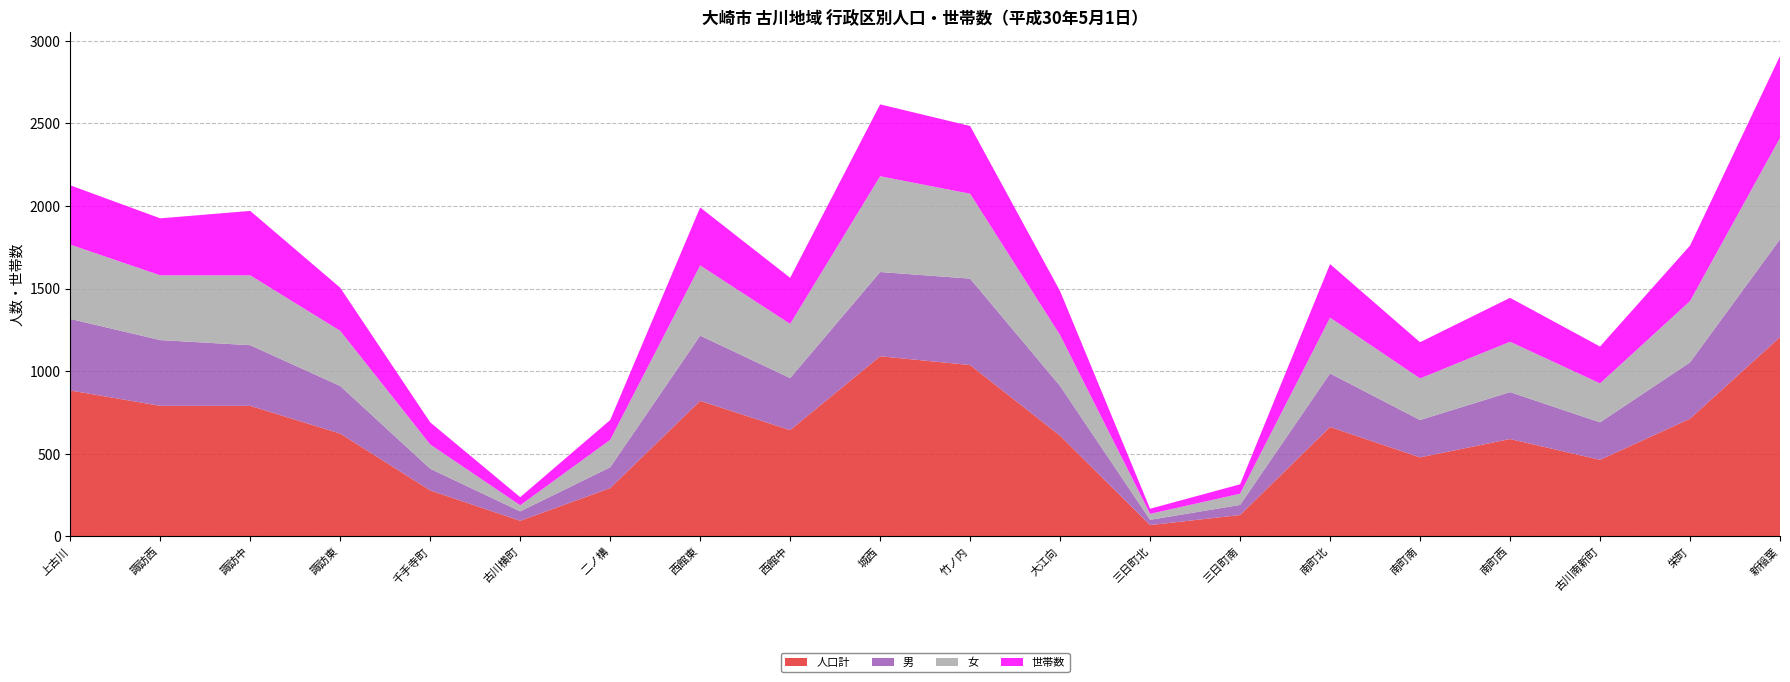

Reading left to right, list all the values displayed in this chart.

人口計: 883	790	790	622	278	94	292	820	643	1090	1037	609	68	129	662	478	589	463	712	1206
男: 433	398	367	288	131	57	126	395	315	510	523	301	32	61	324	226	284	227	341	592
女: 450	392	423	334	147	37	166	425	328	580	514	308	36	68	338	252	305	236	371	614
世帯数: 359	345	390	261	134	49	120	351	279	435	410	266	31	57	324	219	266	223	336	496